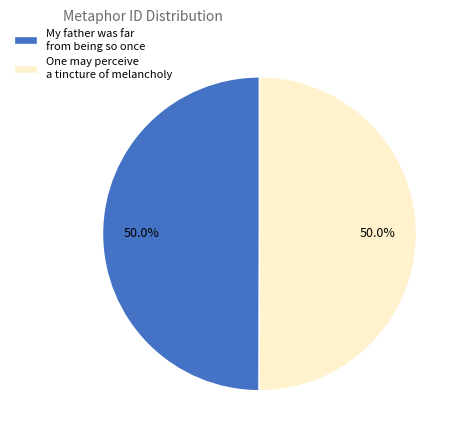

What is the ratio of the value at One may perceive a tincture of melancholy to the value at My father was far from being so once?

1.0